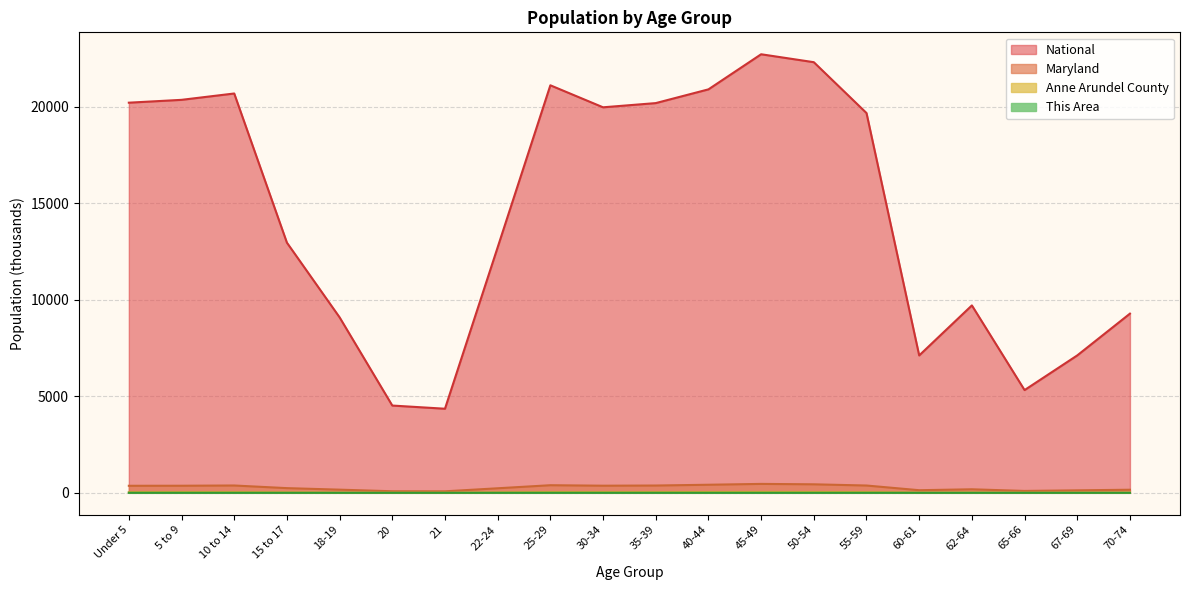

Reading left to right, list all the values displayed in this chart.

This Area: 0.6	0.5	0.5	0.3	0.2	0.1	0.1	0.3	0.7	0.6	0.6	0.6	0.6	0.5	0.5	0.2	0.2	0.1	0.1	0.2
Anne Arundel County: 34.6	34.3	34.9	21.3	13.2	7.1	6.8	21.5	37.0	34.8	35.9	39.9	44.6	41.6	35.7	12.8	18.0	9.7	12.5	14.7
Maryland: 364.5	366.9	379.0	242.6	163.7	81.0	77.5	235.2	393.5	368.5	377.4	418.2	461.6	440.6	378.0	134.9	182.9	98.0	128.6	159.8
National: 20201.4	20348.7	20677.2	12954.3	9086.1	4519.1	4354.3	12712.6	21101.8	19962.1	20179.6	20891.0	22708.6	22298.1	19664.8	7113.7	9704.2	5319.9	7115.4	9278.2